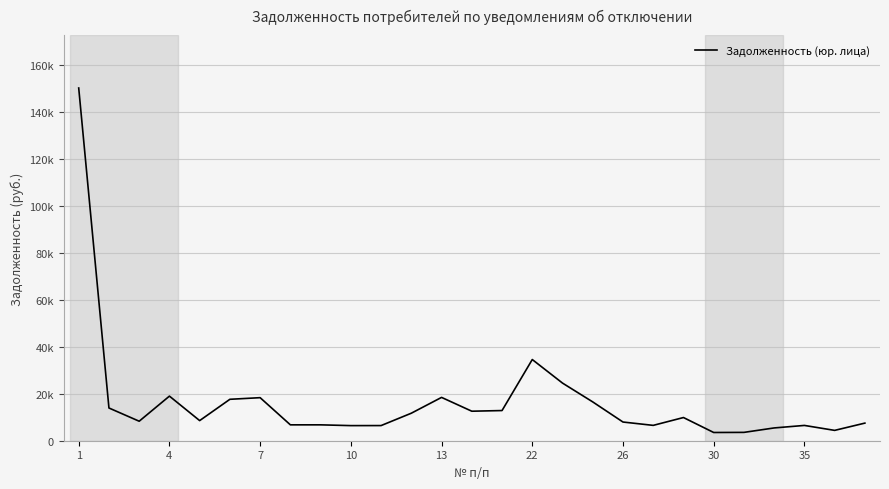

Does the chart have visible grid lines?

Yes